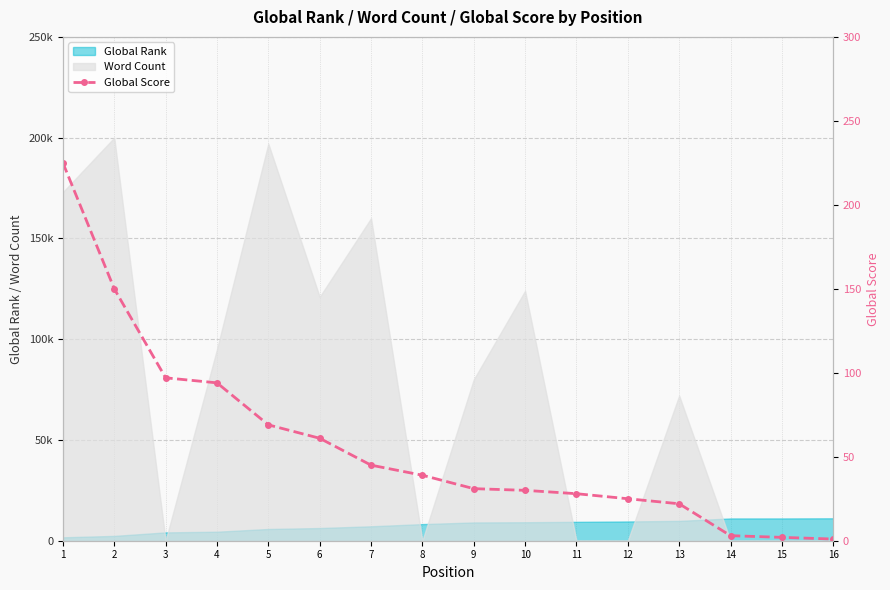

Is it true that the value at 13 is 22?

True